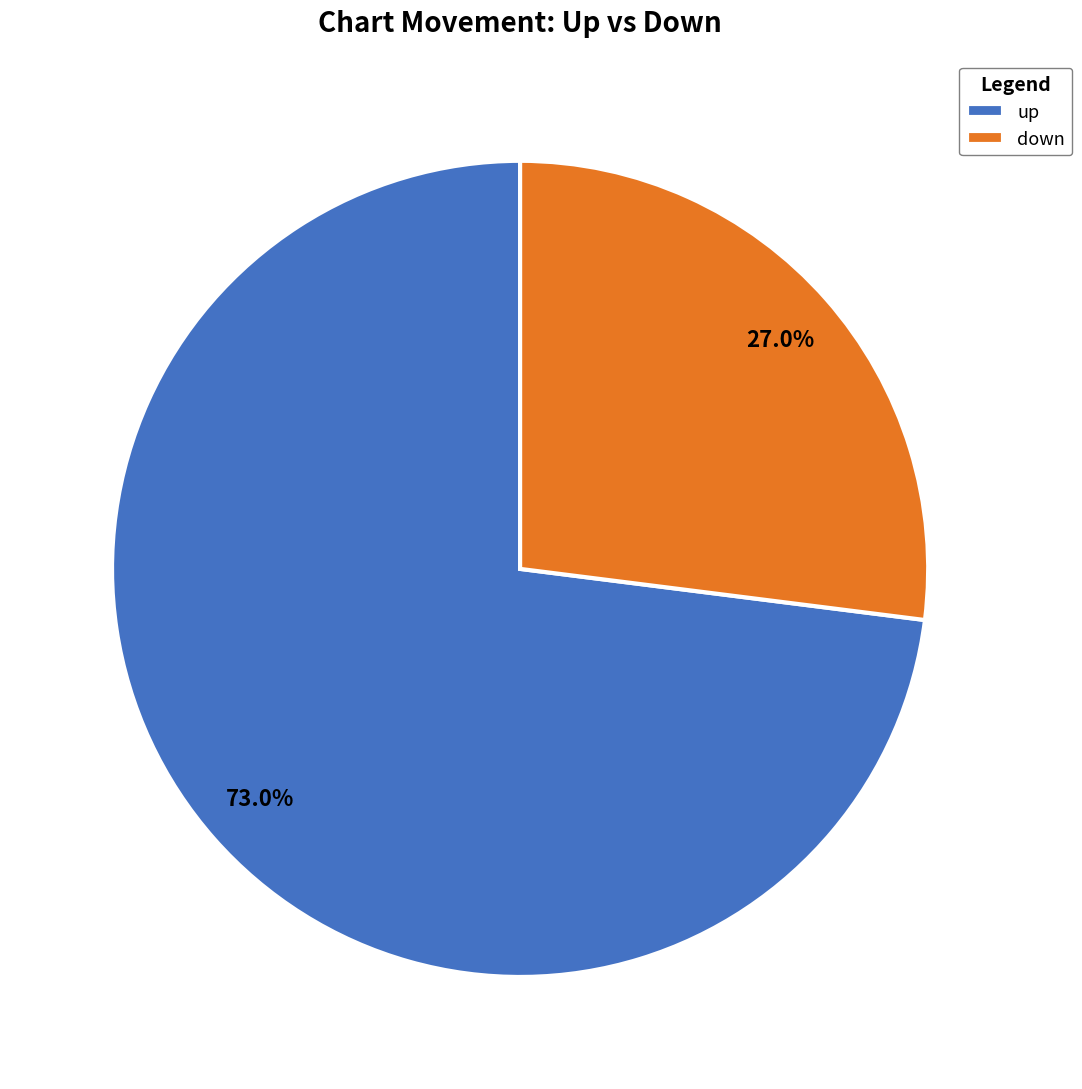

What portion of the pie excludes up?

27.0%